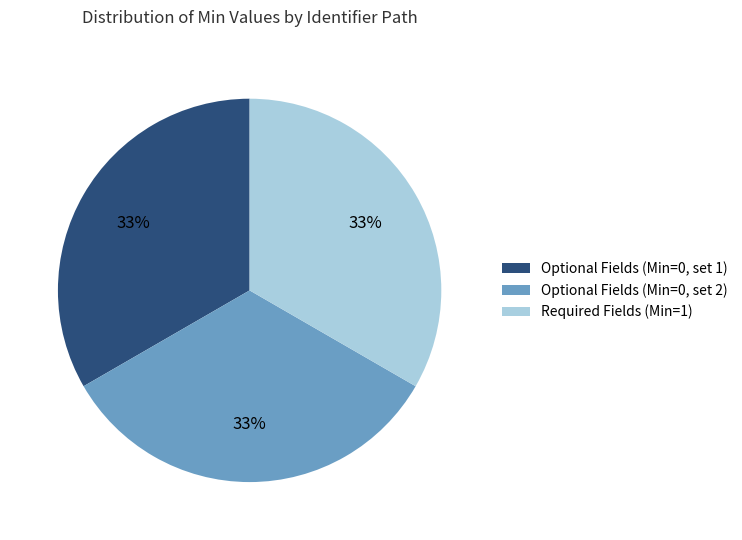

Is it true that Required Fields (Min=1) is 33% of the pie?

True